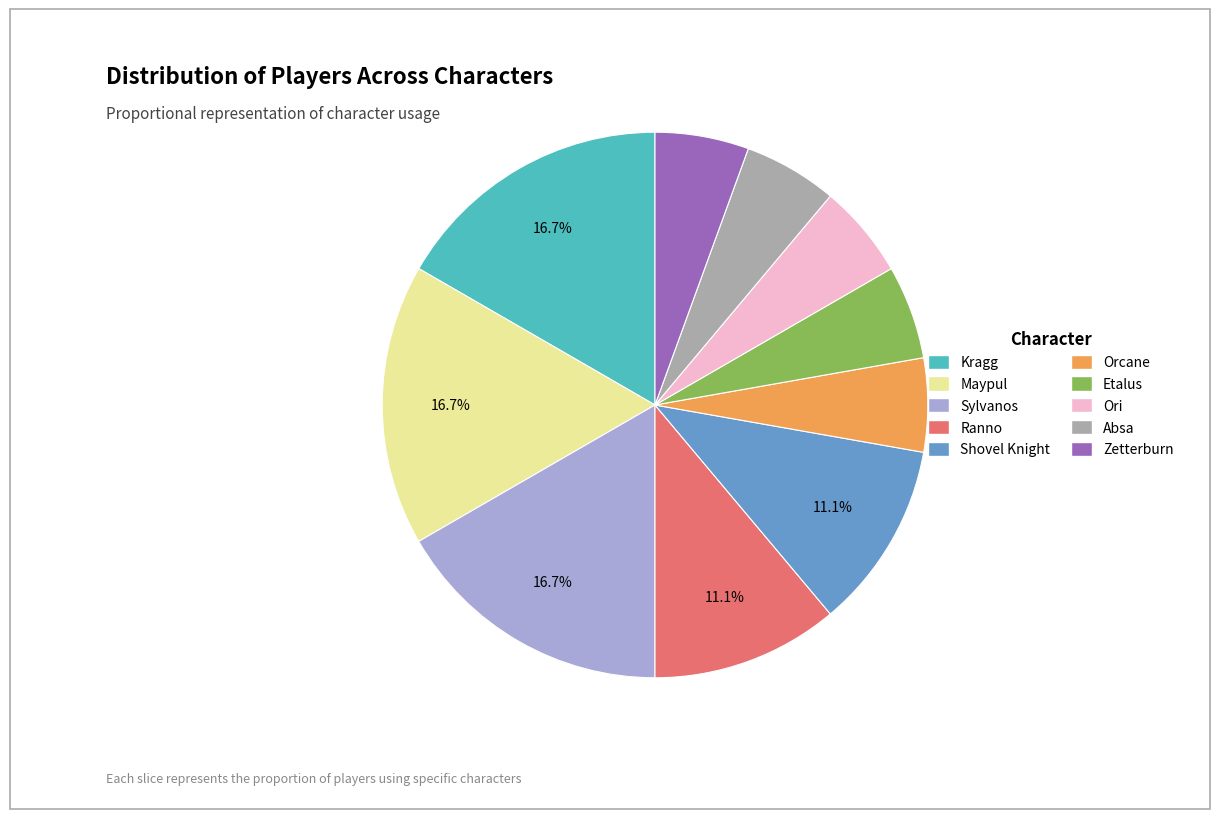

Approximately how many times larger is the value at Ranno compared to Ori?

2.0